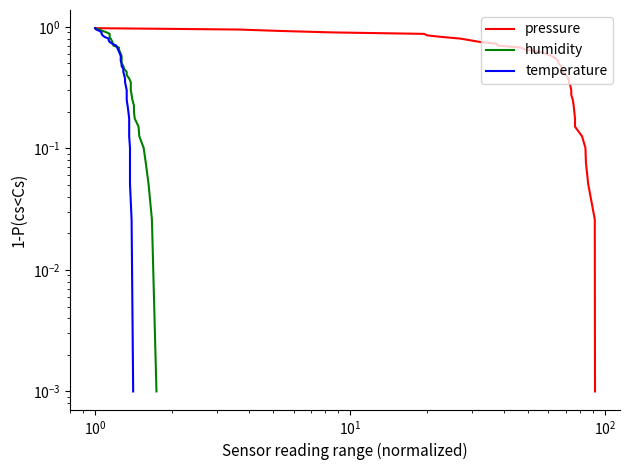

What is the maximum value shown in the chart?

1.0